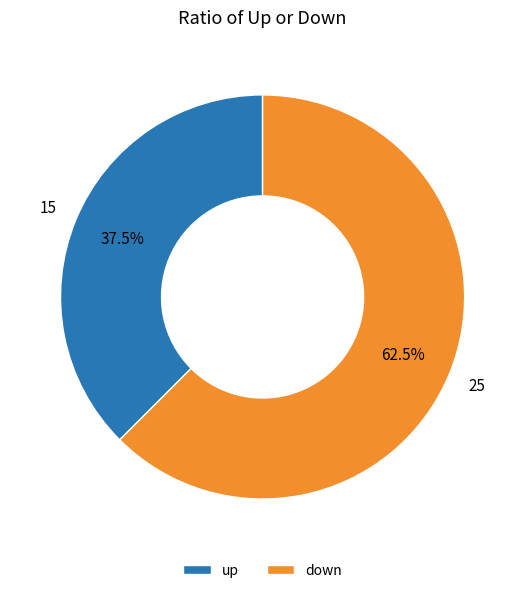

How many segments does this pie chart have?

2